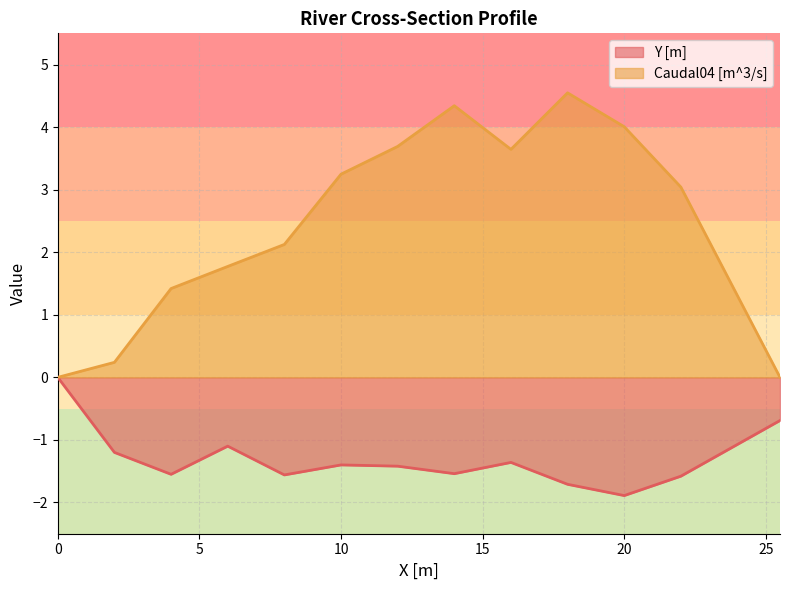

At which category is the sum across all series the highest?

18